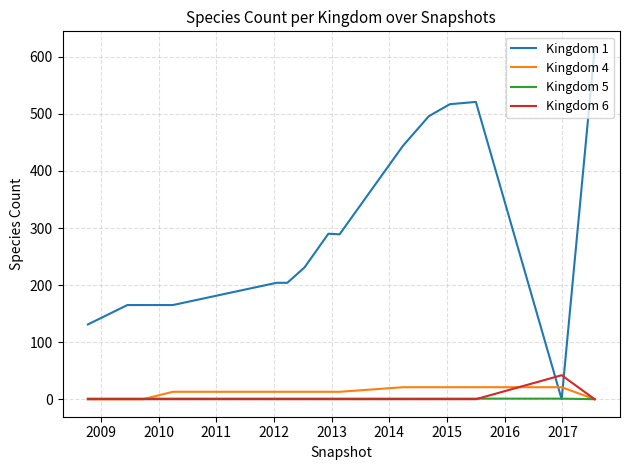

Which series ends up on top after the final intersection of Kingdom 6 and Kingdom 1?

Kingdom 1